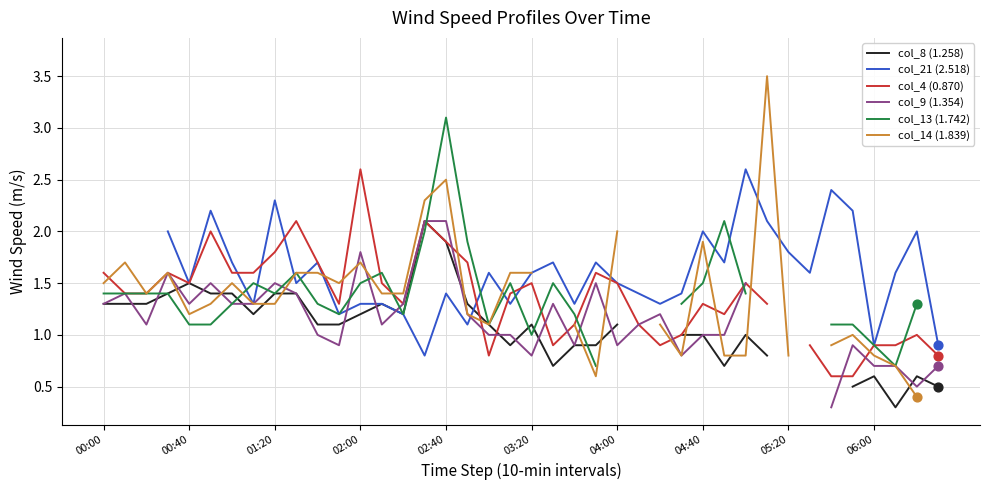

What are all the series names shown in the legend?

col_8 (1.258), col_21 (2.518), col_4 (0.870), col_9 (1.354), col_13 (1.742), col_14 (1.839)